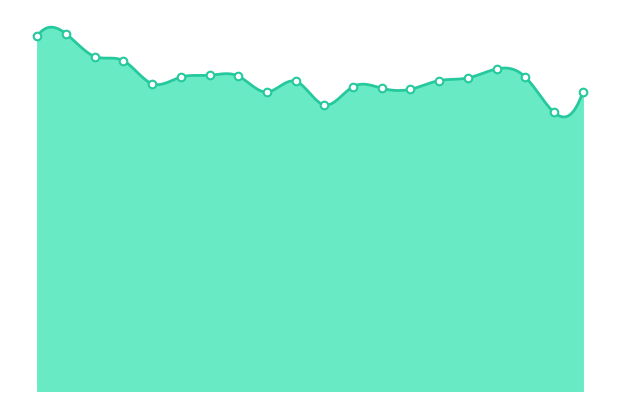

What is the change in value from 00:25 to 00:44?

+6.1